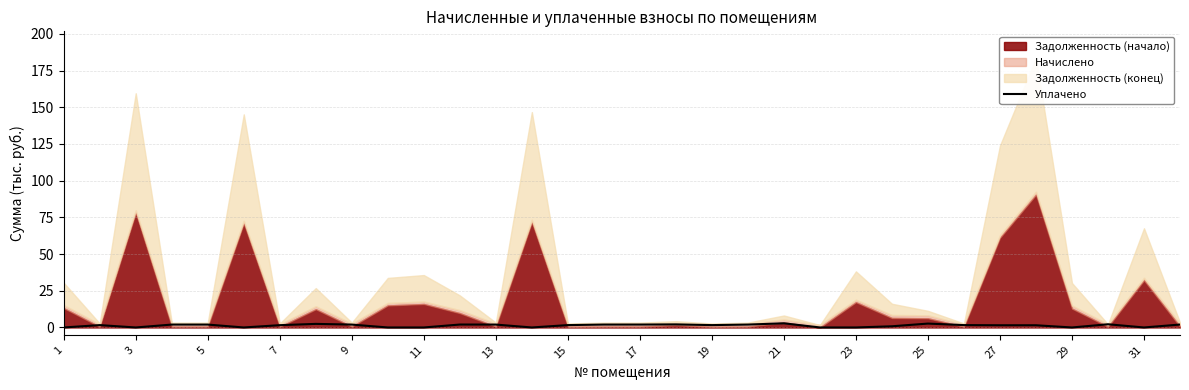

What is the difference between the values at 17 and 1?

2.0